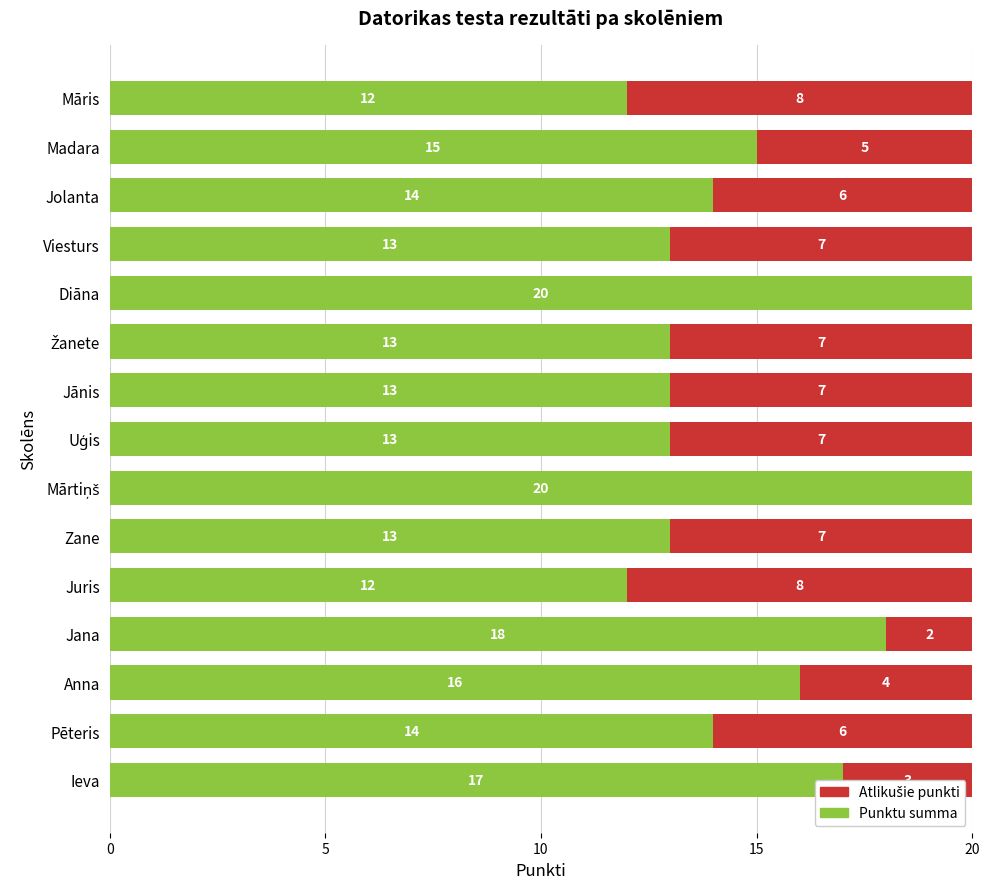

What is the total value across all series at Juris?

20